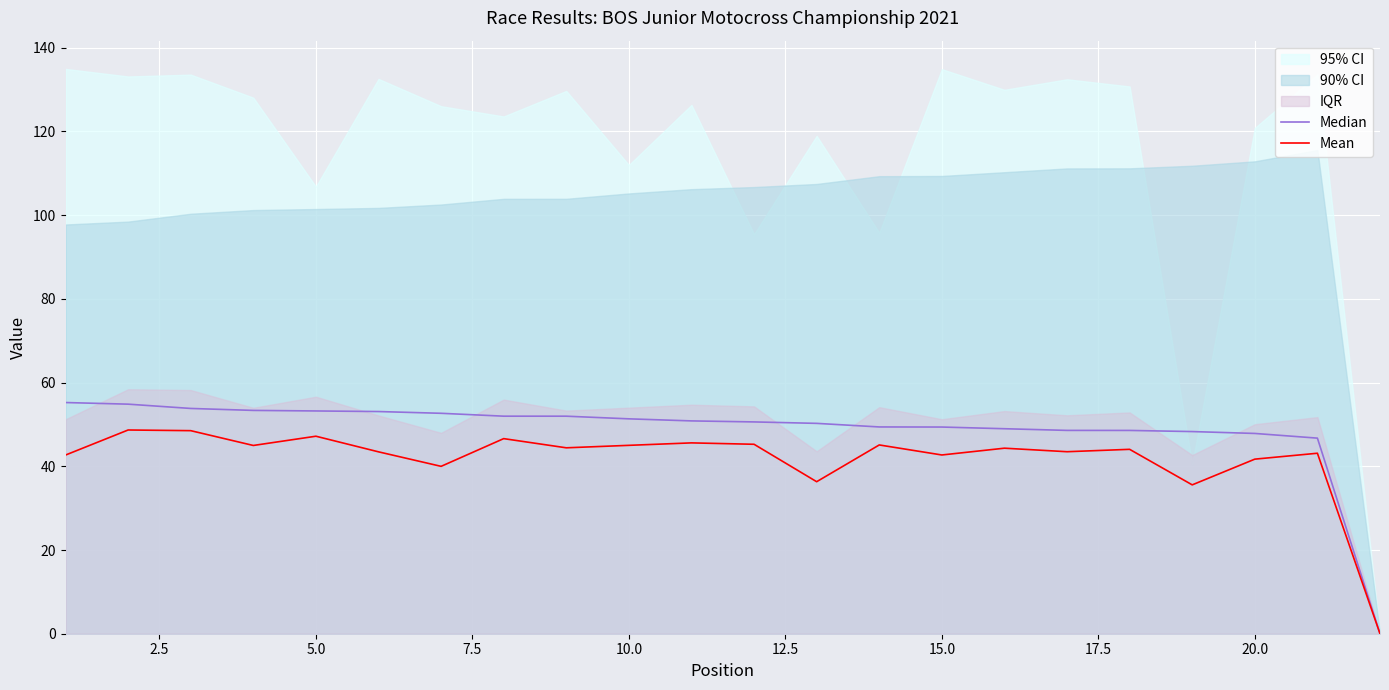

Is it true that Mean equals 41.7 at 20.0?

True